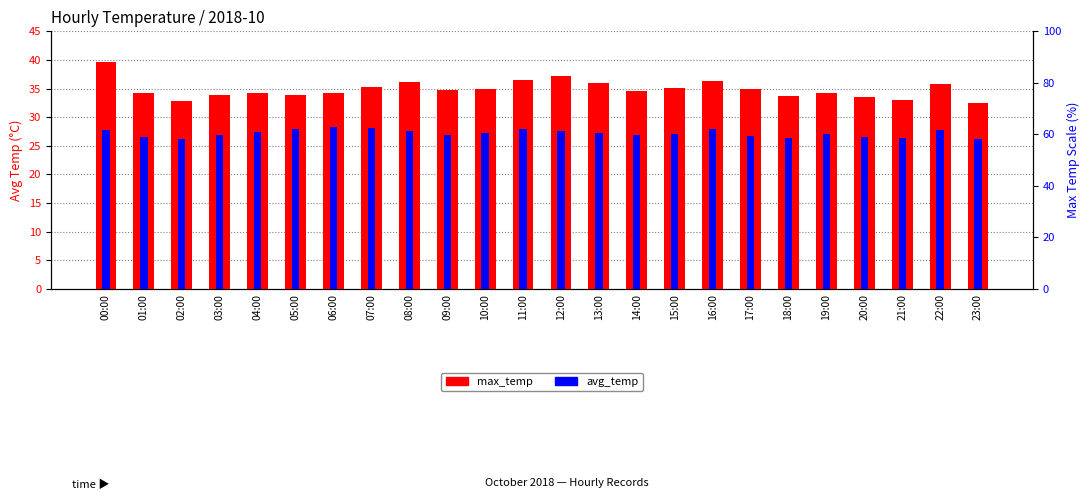

Where is max_temp nearest to the value 36?

08:00